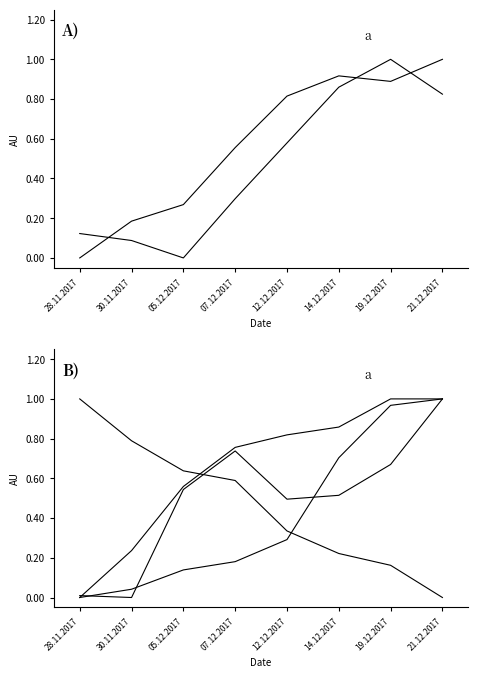

At which label does 2700 reach its minimum?

21.12.2017